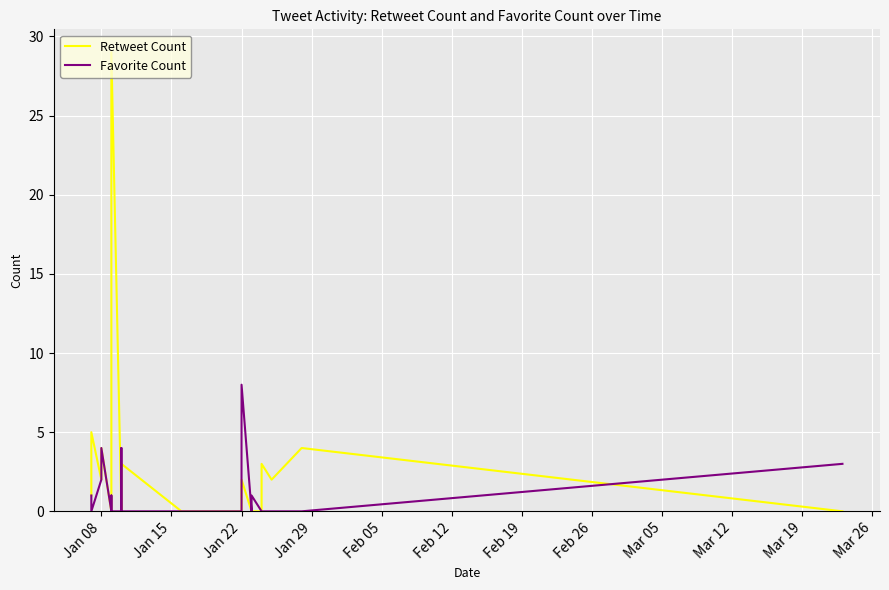

How many positive values does the Favorite Count series have?

11